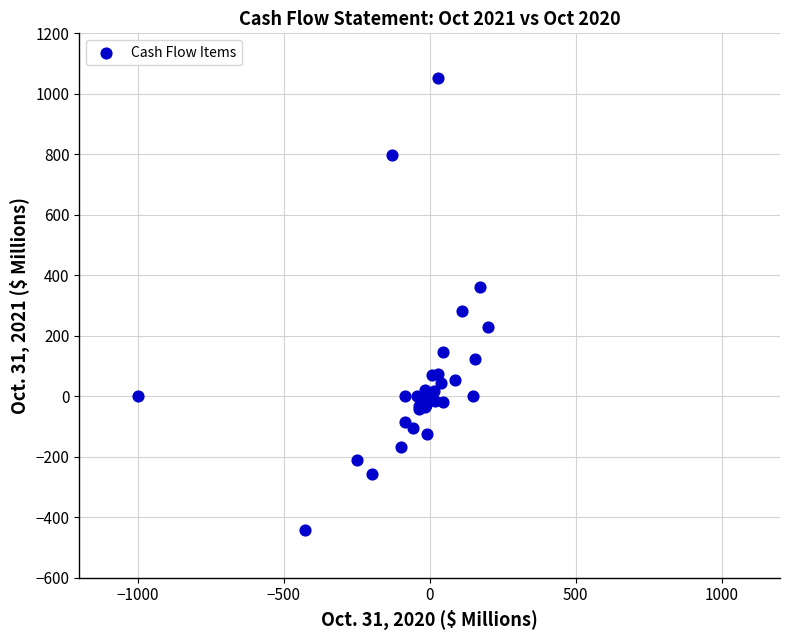

What Y value in the scatter plot is closest to 304?

280